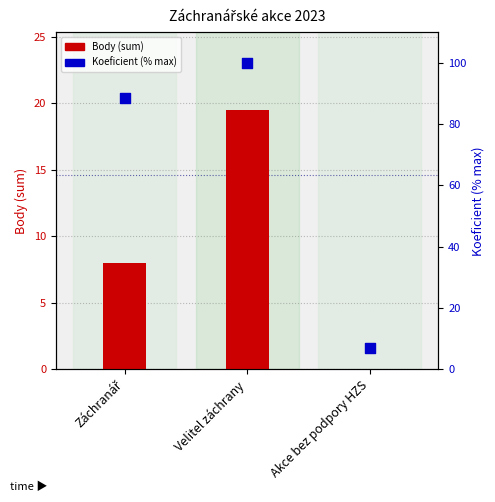

Is the value of Body (sum) at Záchranář greater than the value of Koeficient (% of max) at Velitel záchrany?

No